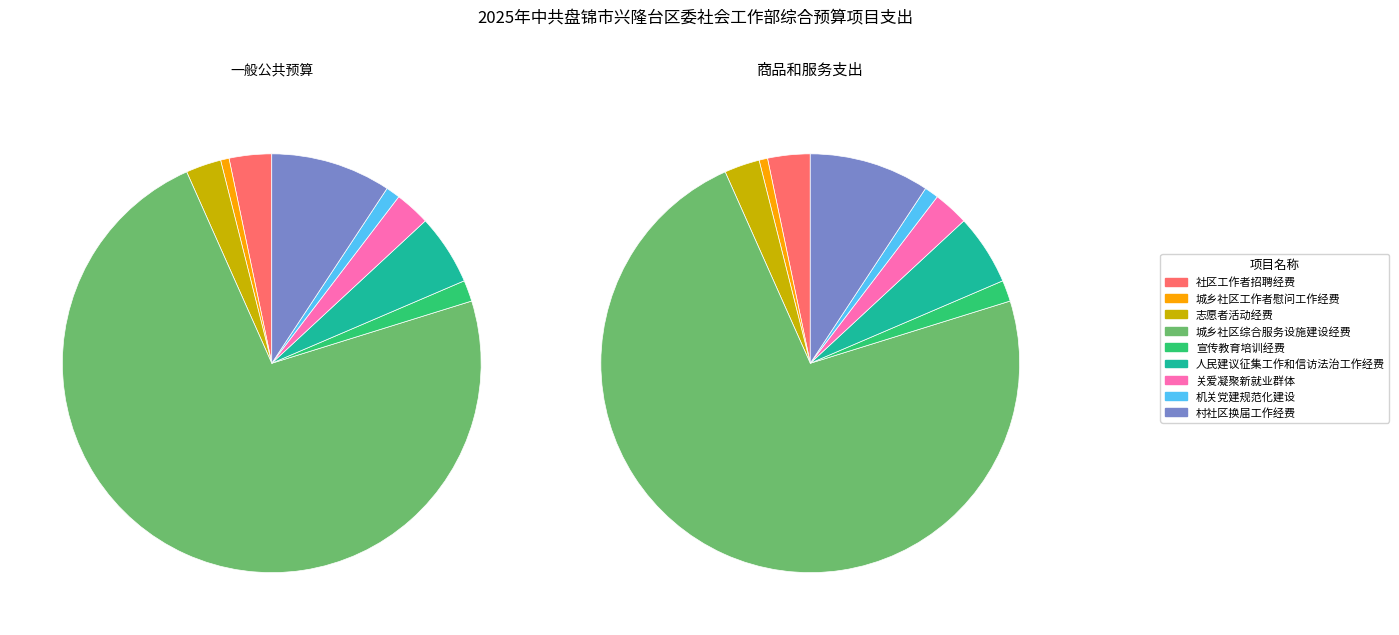

Which category has the smallest portion of the pie?

城乡社区工作者慰问工作经费